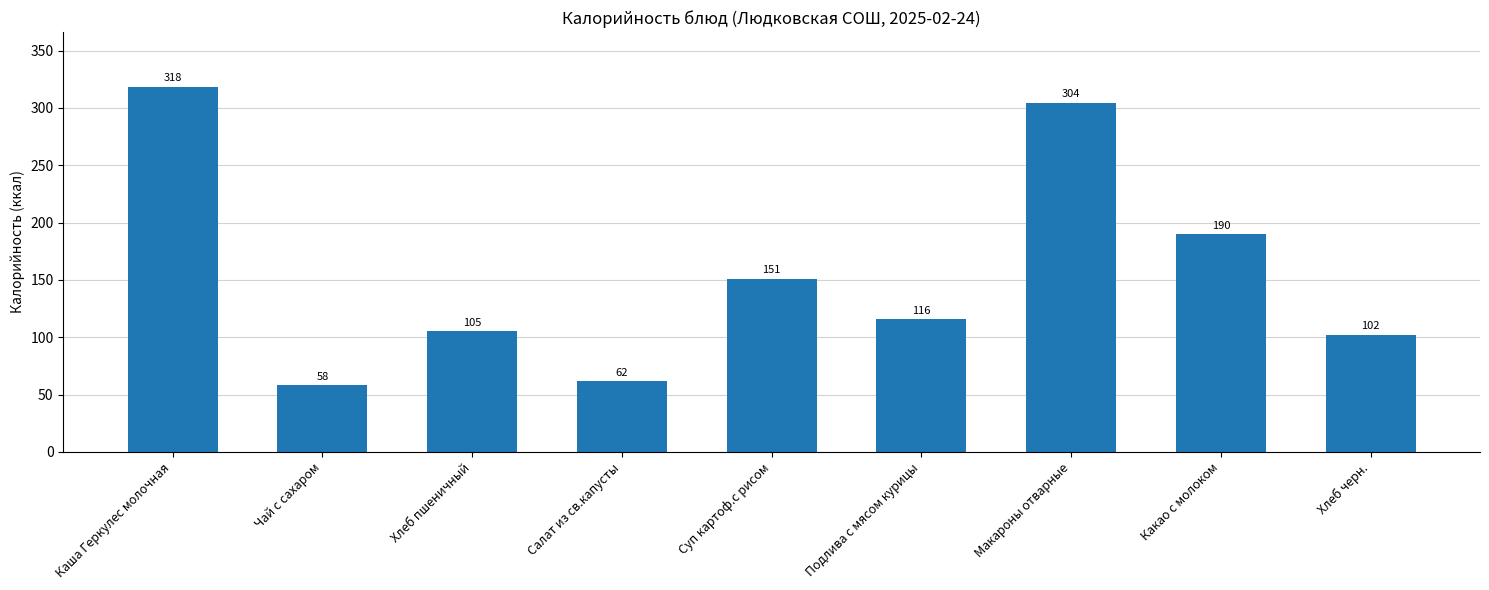

Between Чай с сахаром and Каша Геркулес молочная, which is larger?

Каша Геркулес молочная